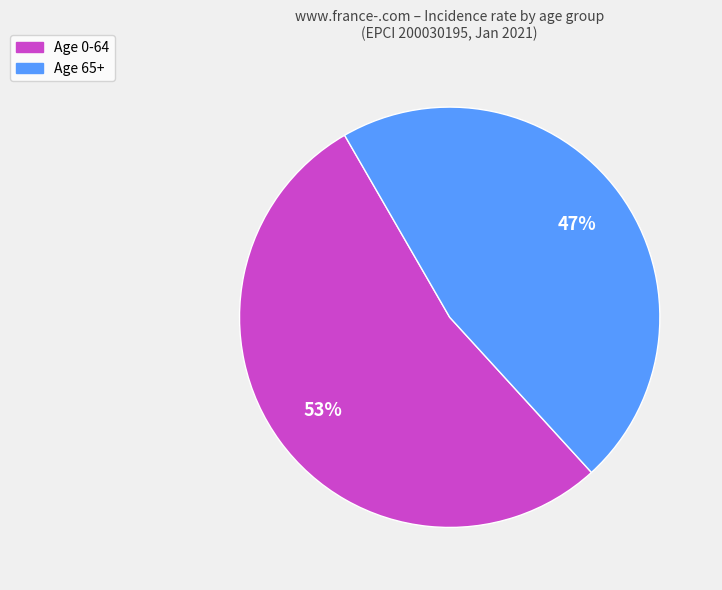

Is there a majority slice in this chart?

Yes